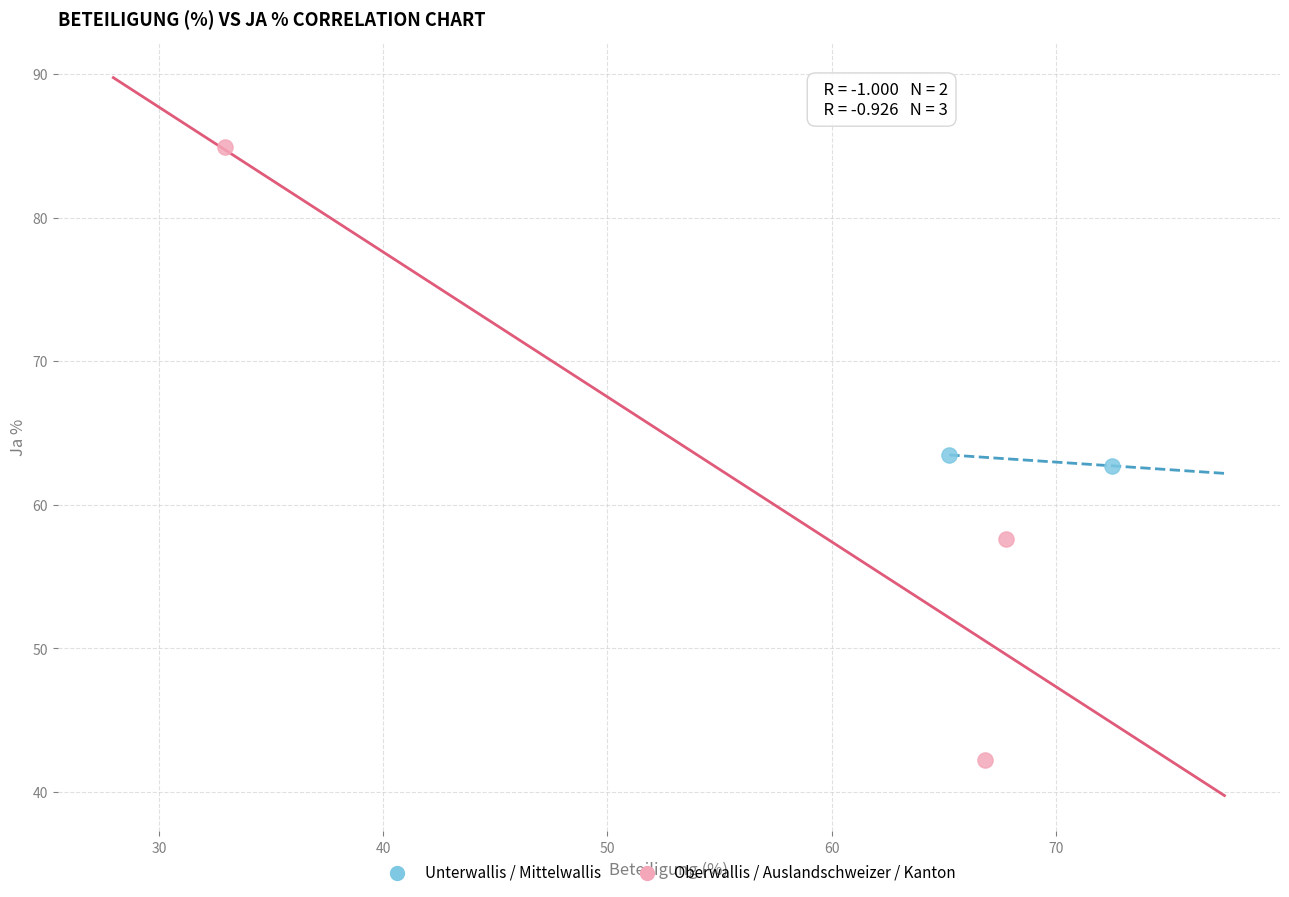

Which series reaches the minimum Y coordinate?

Oberwallis / Auslandschweizer / Kanton